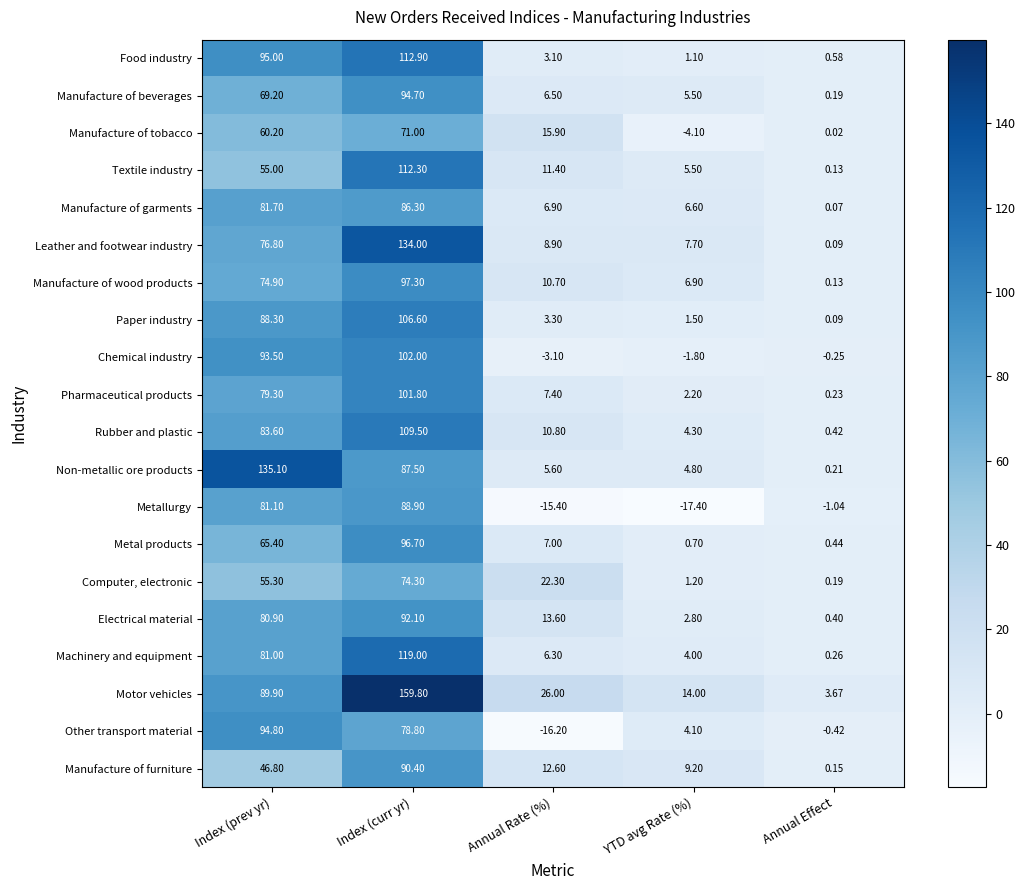

At which label does Manufacture of furniture reach its minimum?

Annual Effect